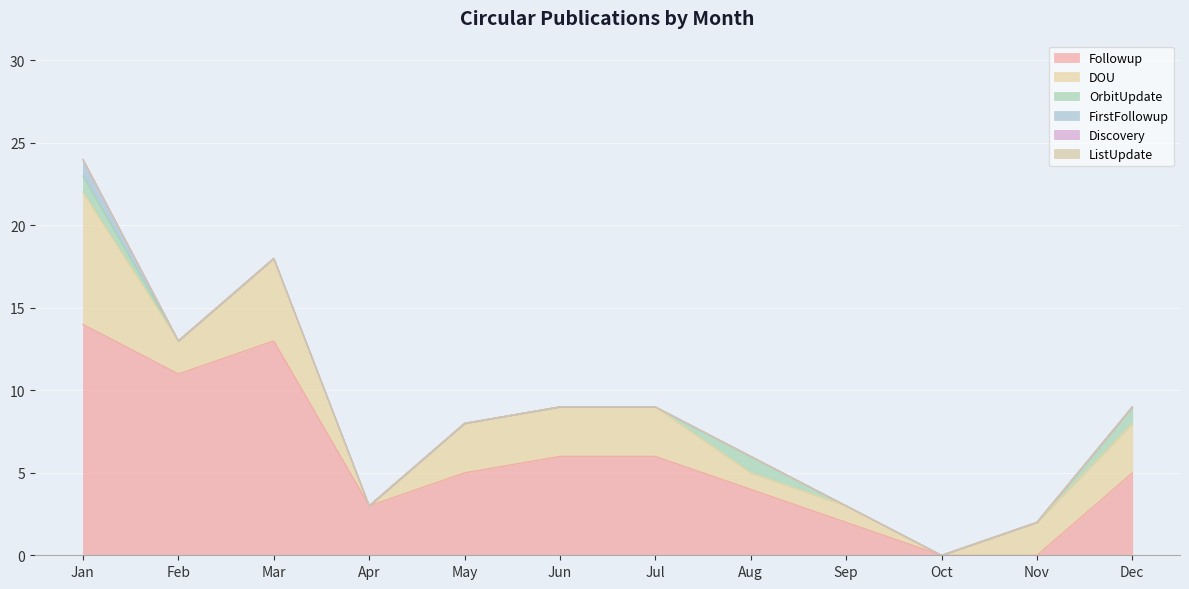

How many data points does each series have?

12